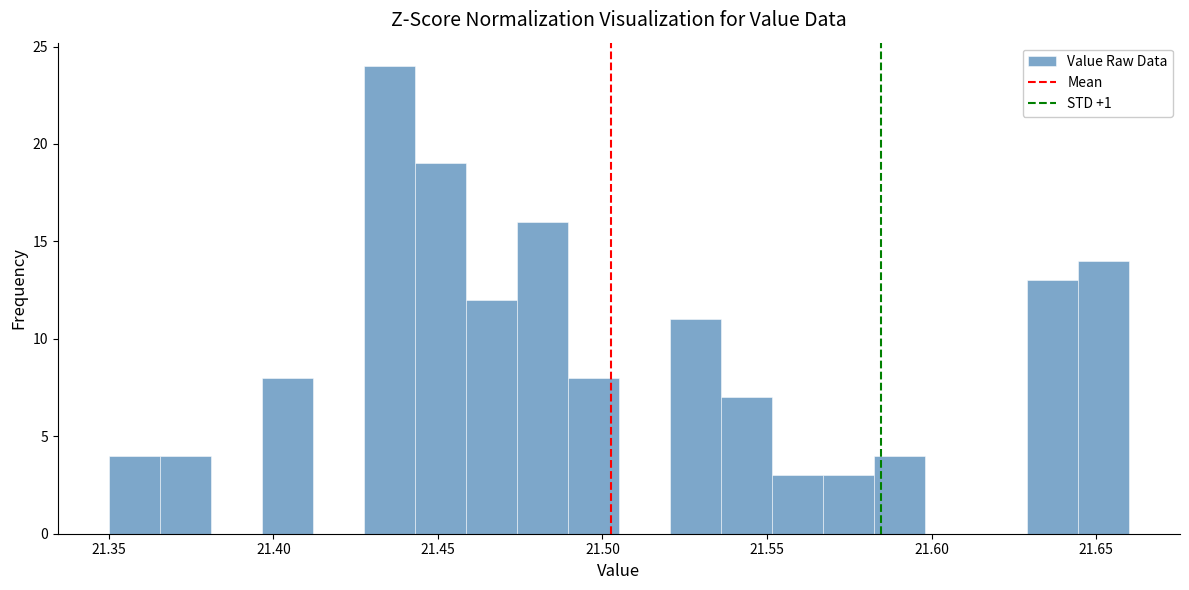

Around what value on the x-axis is the tallest bar? Give the approximate position of its centre, as read against the axis.

21.435